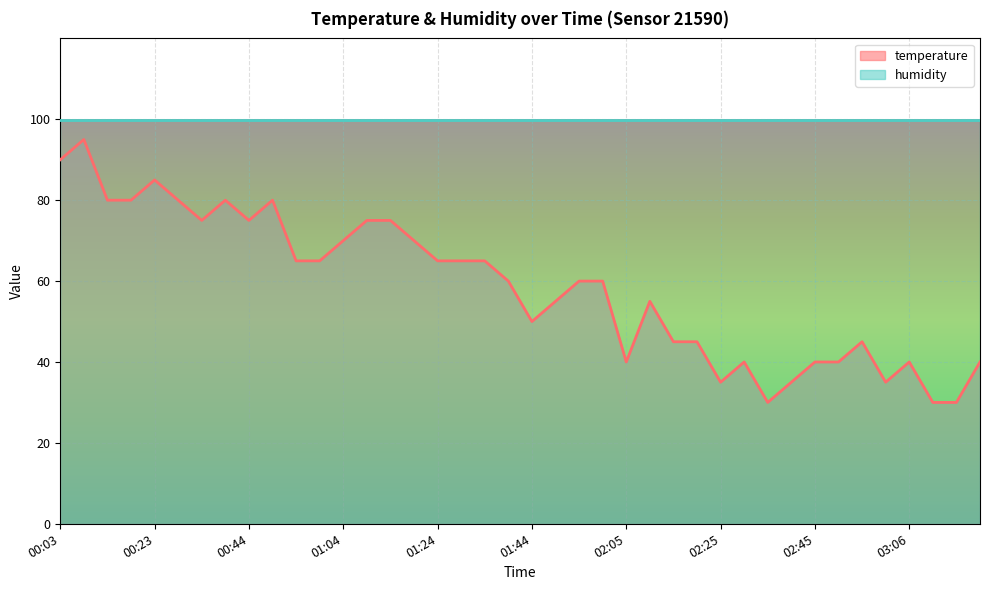

What is the greatest value displayed?

99.9